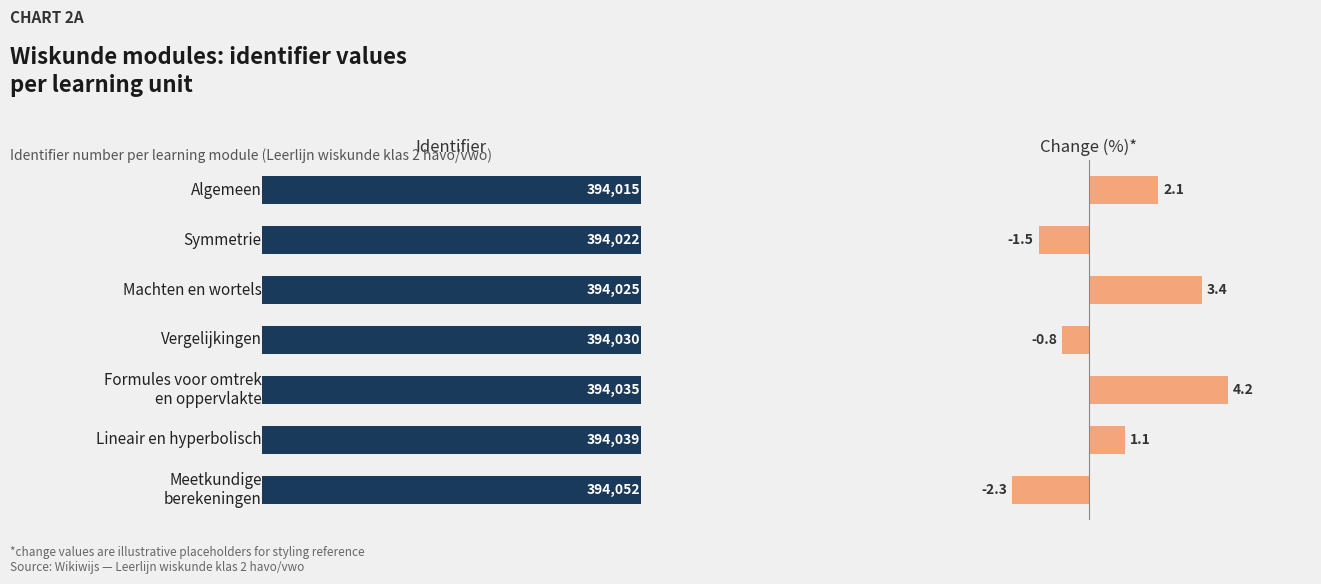

What are all the series names shown in the legend?

Identifier, Change (%)